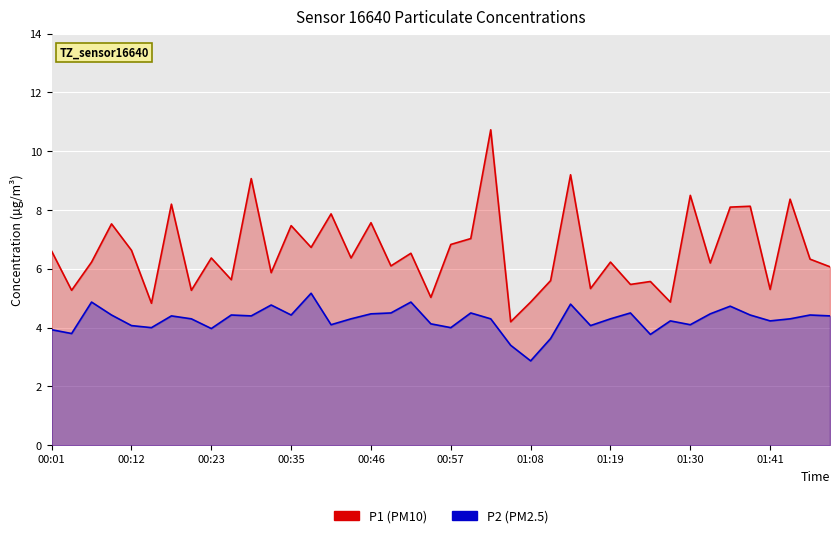

What is the difference between the maximum and minimum values in the P2 series?

2.3